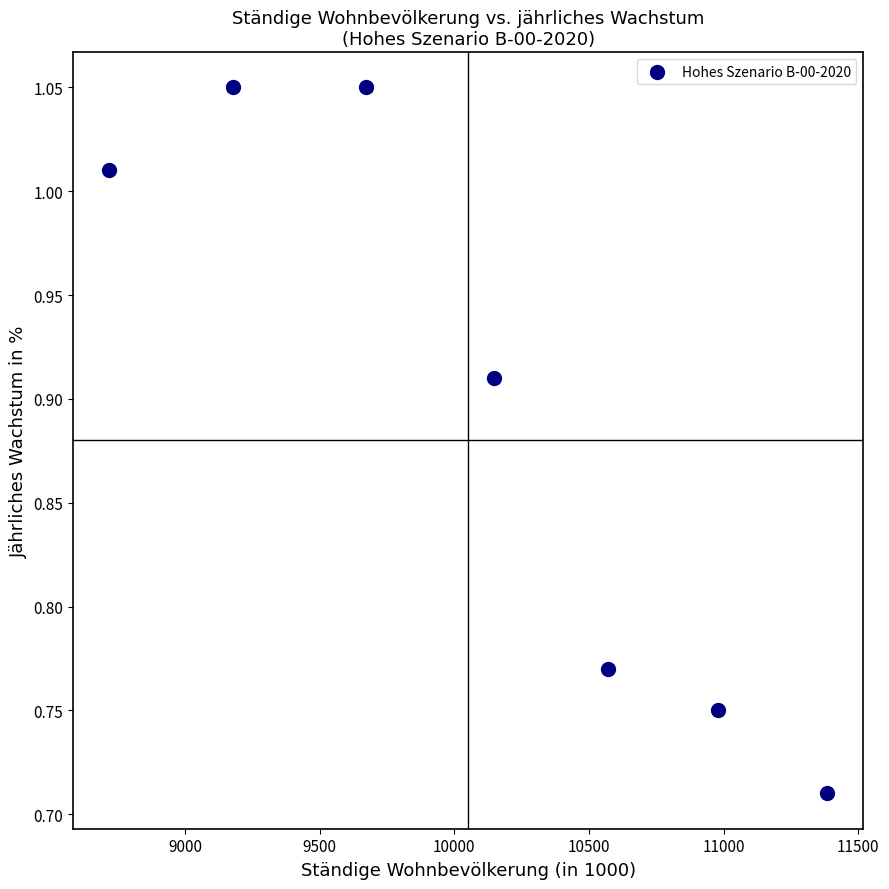

What is the average X value?

10093.3